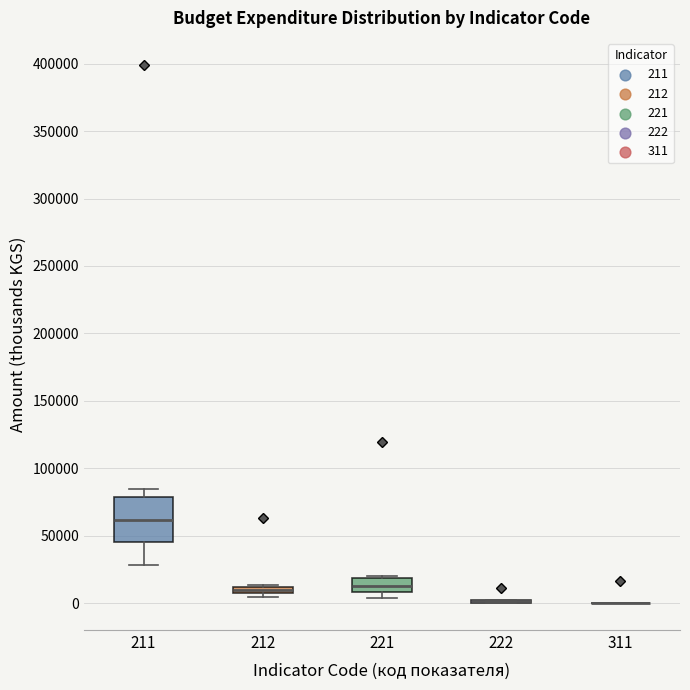

Where does the upper whisker of the box at x = 211 end on the y-axis? The values are not printed on the chart, so give them approximately, as read against the axis.

85000